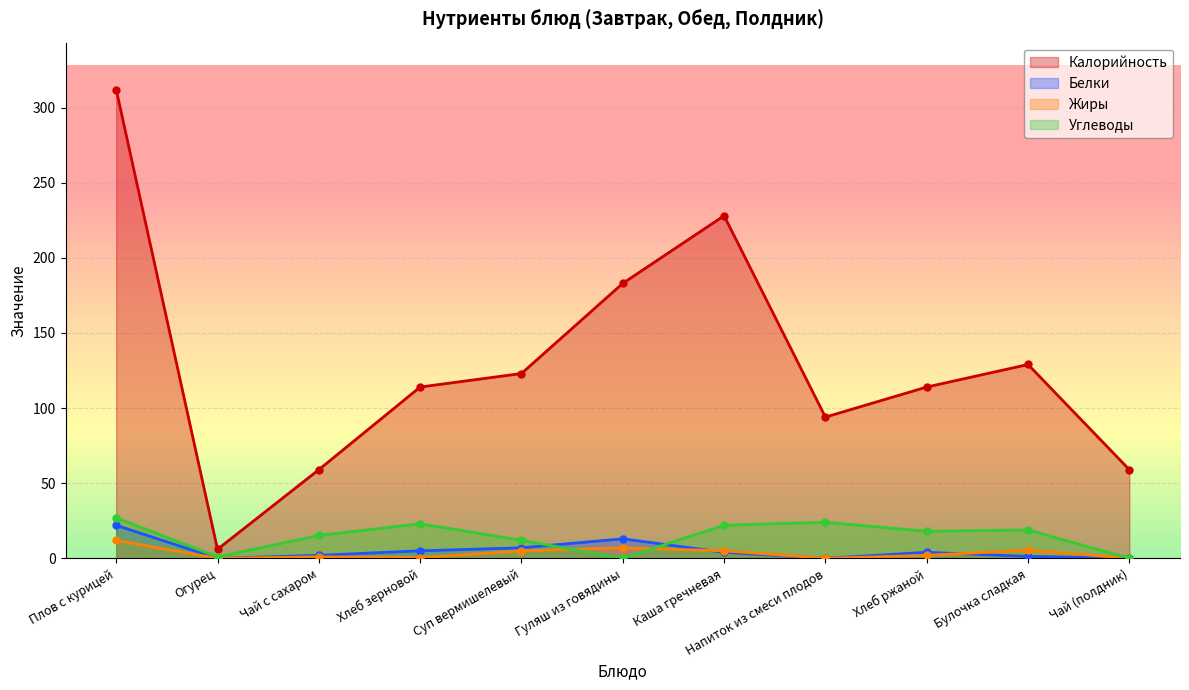

Which has a higher value, Напиток из смеси плодов or Хлеб ржаной?

Хлеб ржаной